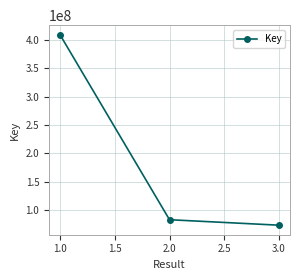

Approximately how many times larger is the value at 2.0 compared to 3.0?

1.1